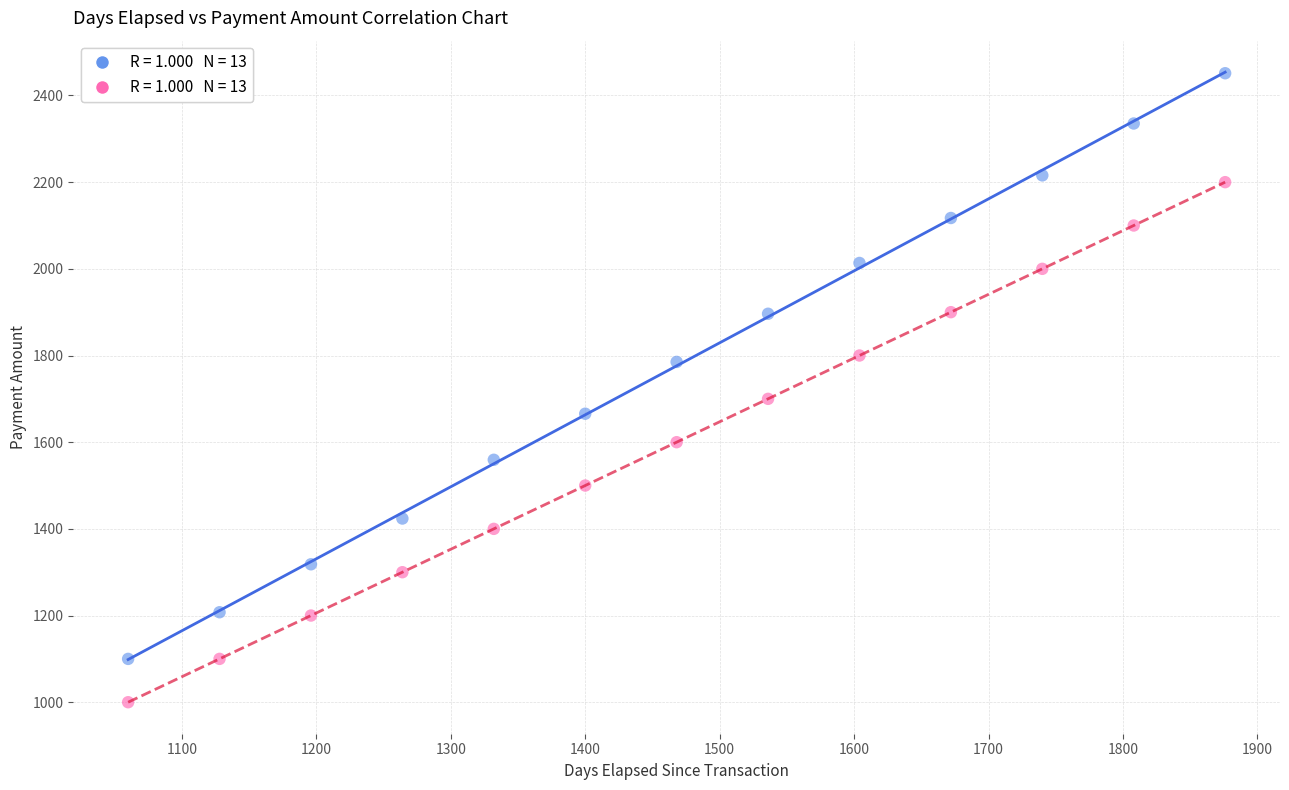

Across all data points, what is the range of X values (max minus min)?

816.0